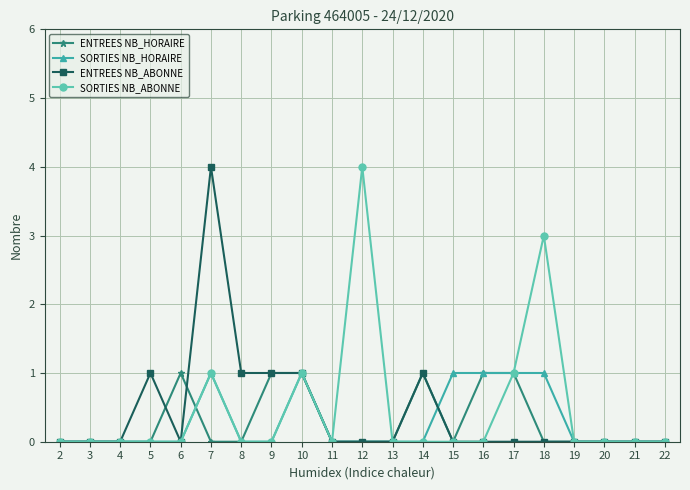

What is the maximum value shown in the chart?

4